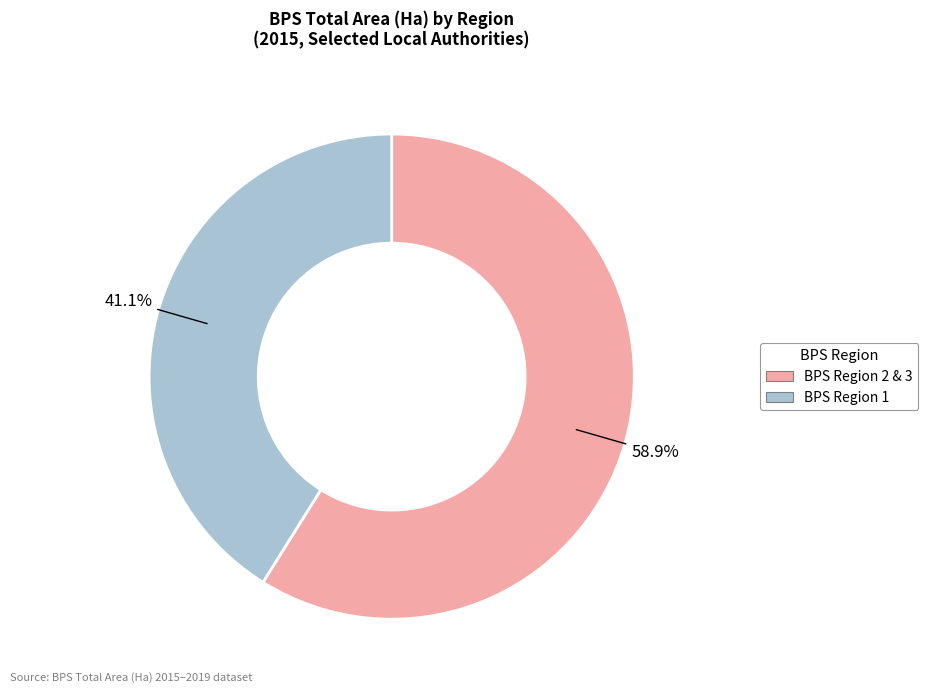

Does any single category account for the majority?

Yes